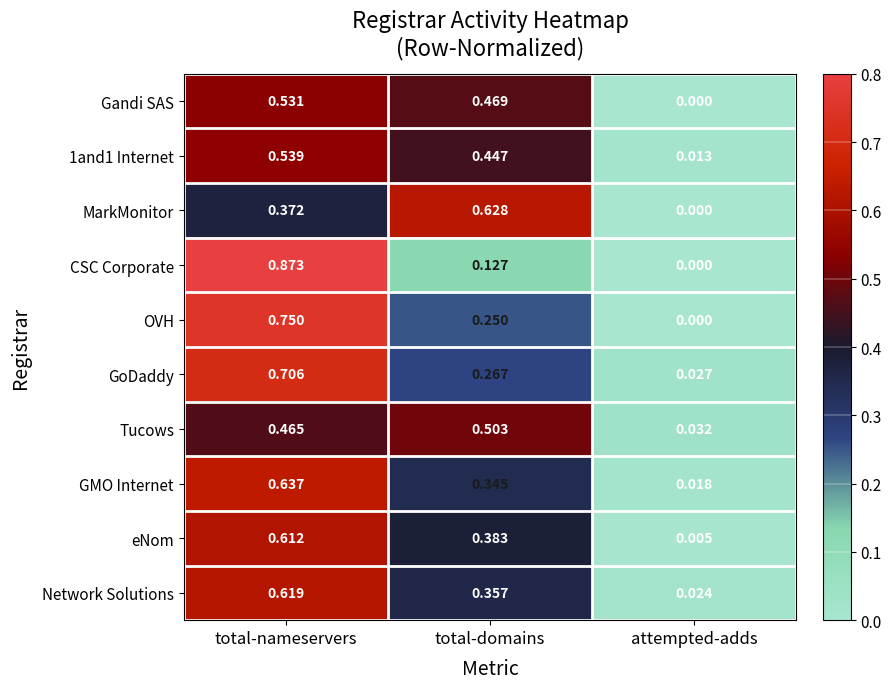

Is the value of MarkMonitor at attempted-adds greater than the value of OVH at total-nameservers?

No